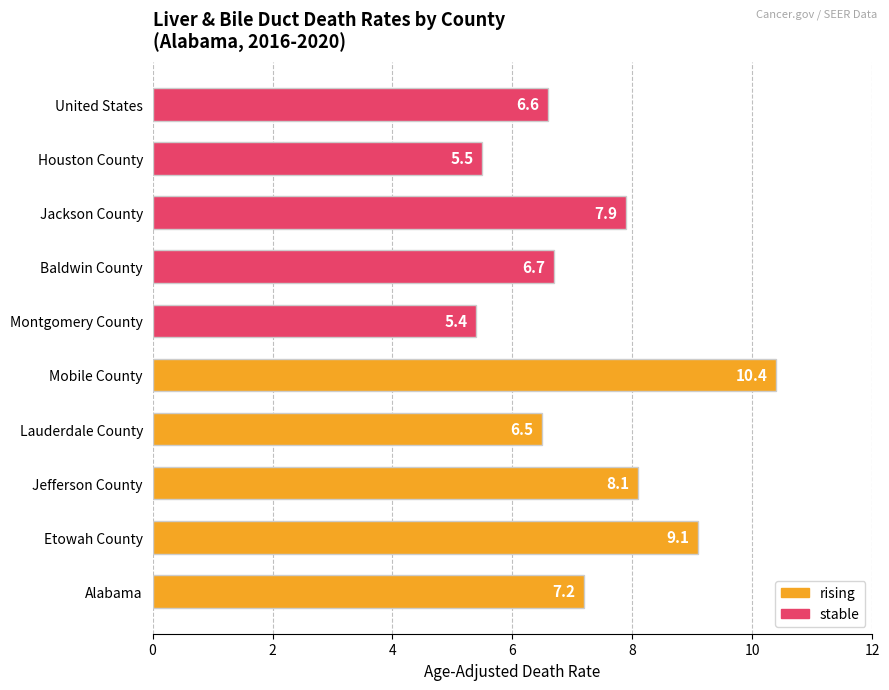

List the labels in order of value, smallest first.

Montgomery County, Houston County, Lauderdale County, United States, Baldwin County, Alabama, Jackson County, Jefferson County, Etowah County, Mobile County